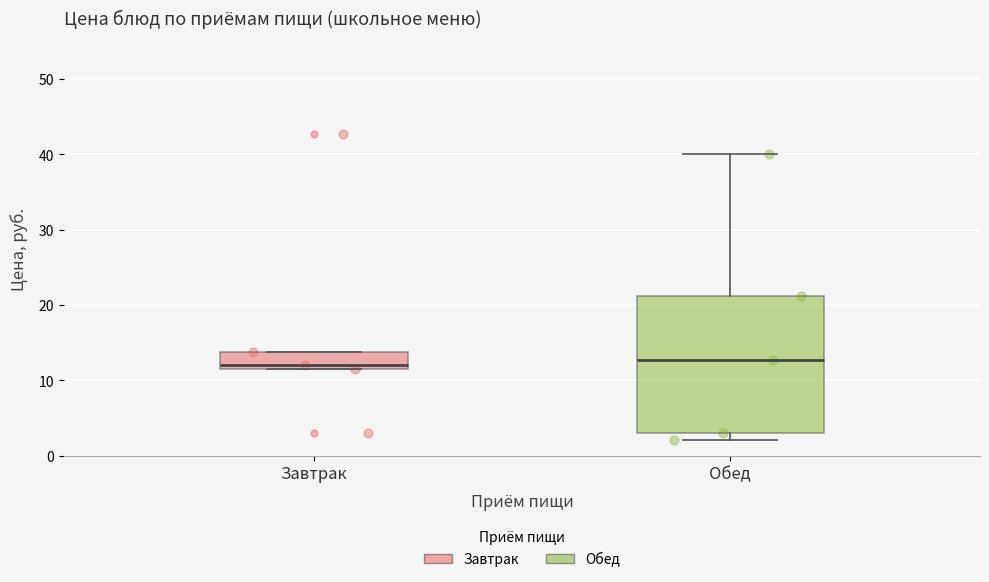

Where does the median line of the box for Обед sit on the y-axis? The values are not printed on the chart, so give them approximately, as read against the axis.

13